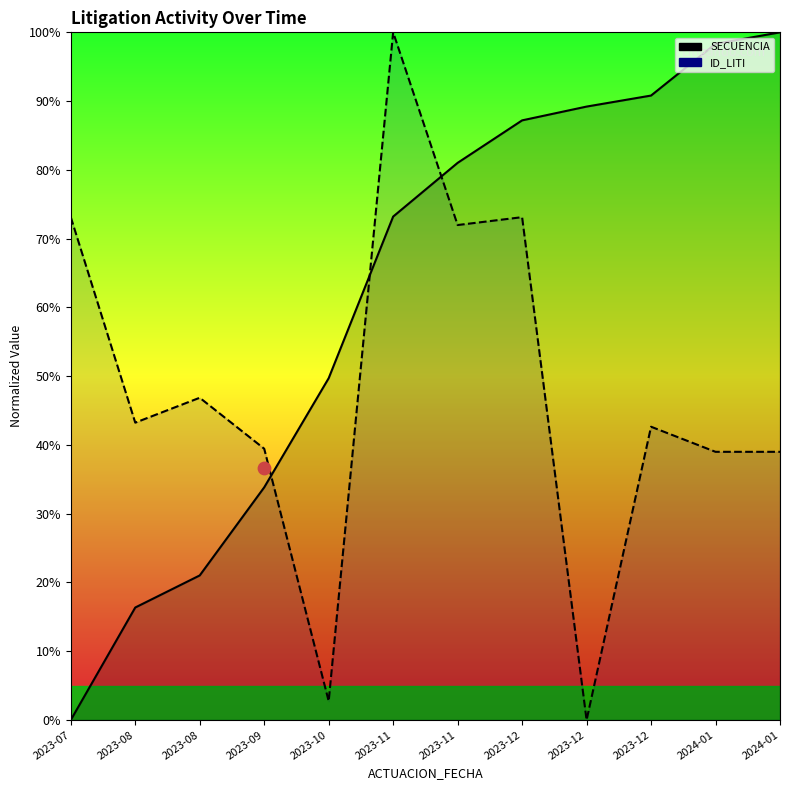

Which series has the widest spread of Y values?

SECUENCIA